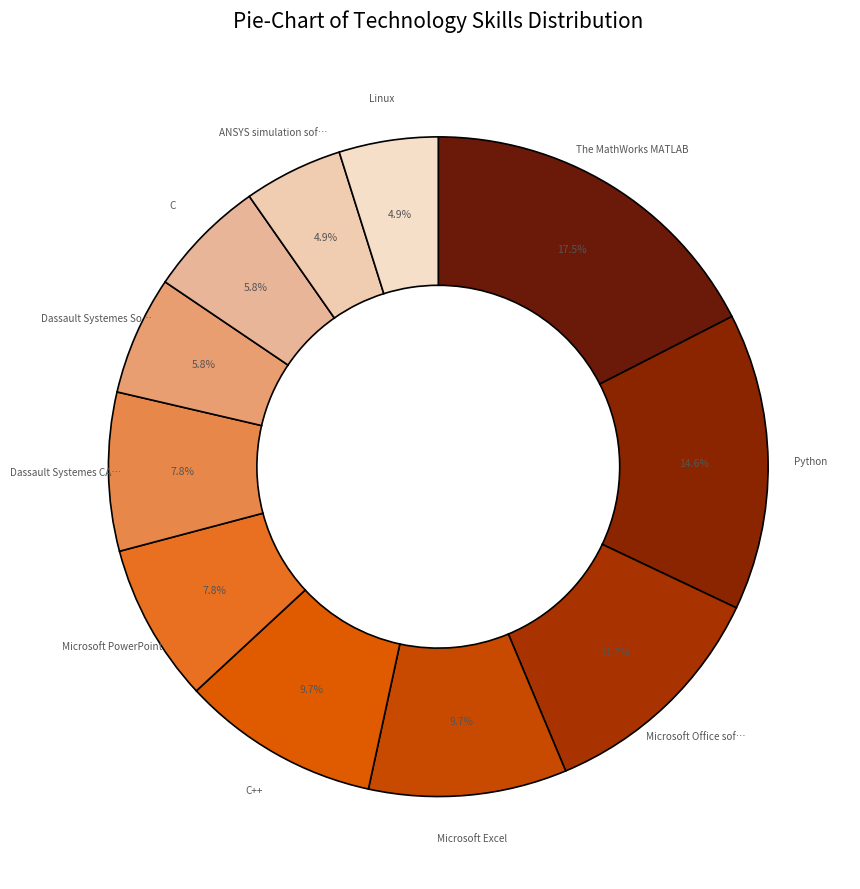

Which category has the biggest portion of the pie?

The MathWorks MATLAB